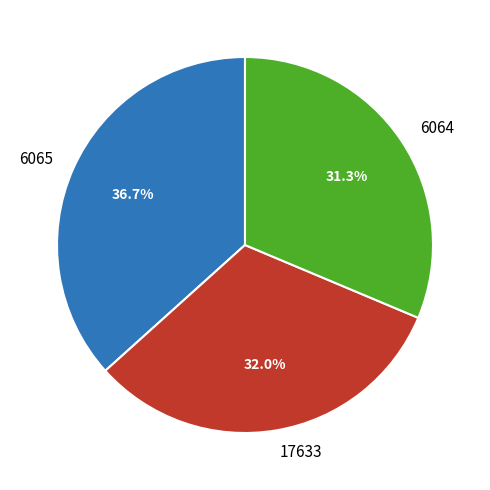

True or false: 17633 accounts for 32% of the total.

True